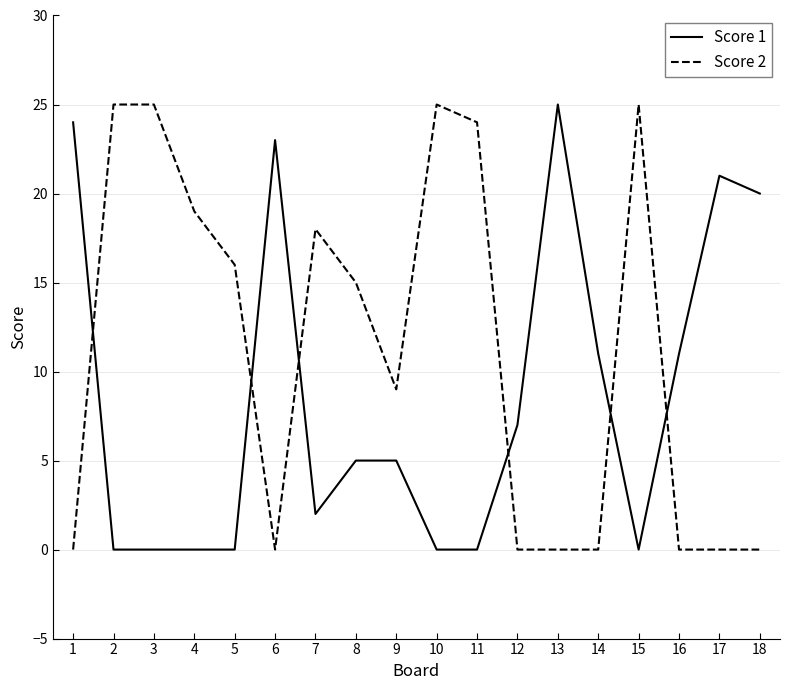

At 13, list the series in order from smallest to largest.

Score 2, Score 1